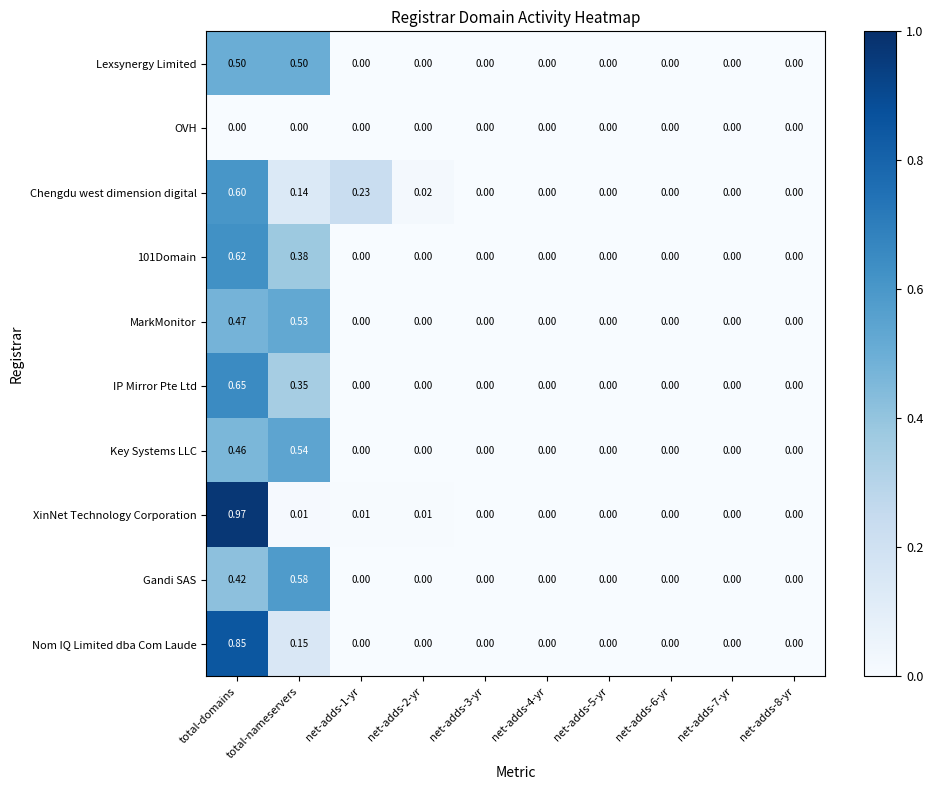

At which category is the sum across all series the highest?

total-domains